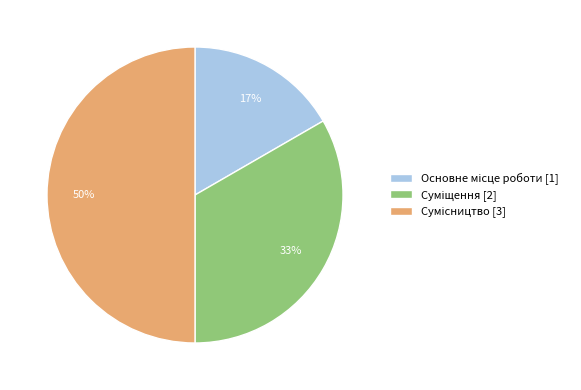

To the nearest percent, what is the average slice percentage?

33%